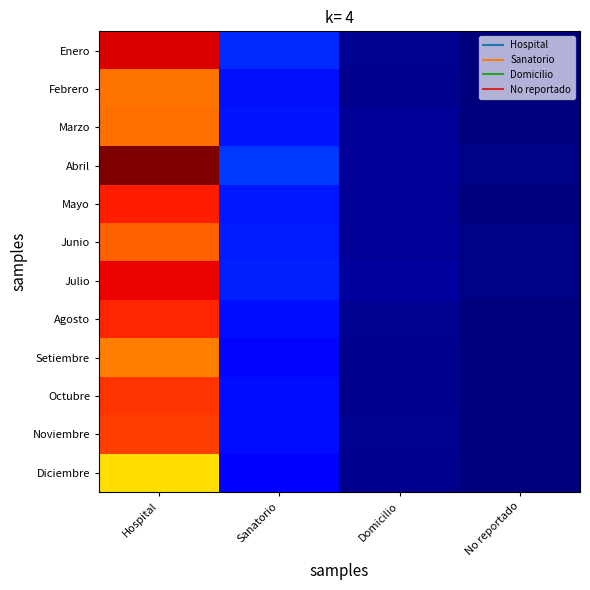

At Domicilio, list the series in order from smallest to largest.

Diciembre, Setiembre, Febrero, Octubre, Enero, Agosto, Noviembre, Marzo, Junio, Mayo, Abril, Julio